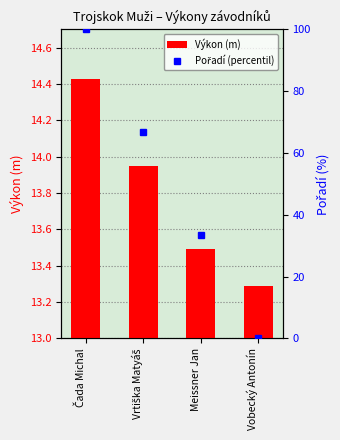

What is the total value across all series at Meissner Jan?

46.8